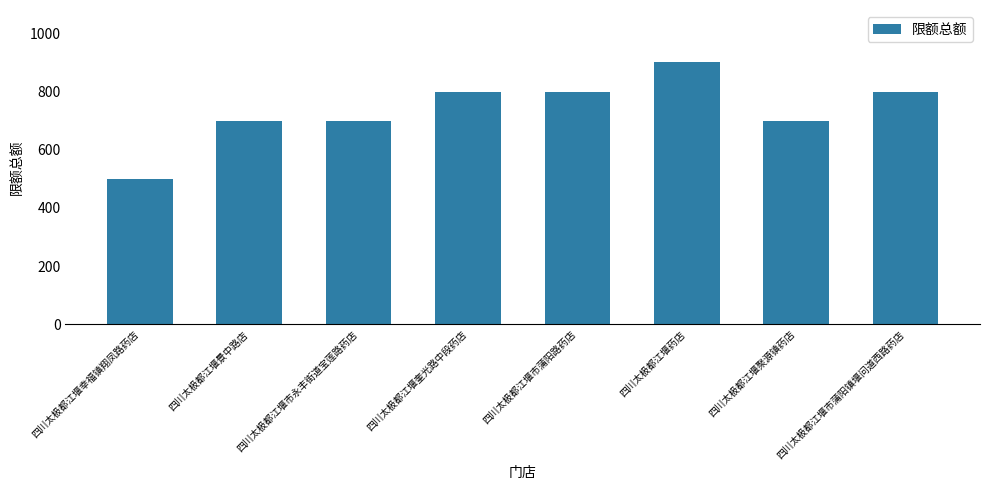

Approximately how many times larger is the value at 四川太极都江堰市蒲阳镇堰问道西路药店 compared to 四川太极都江堰奎光路中段药店?

1.0